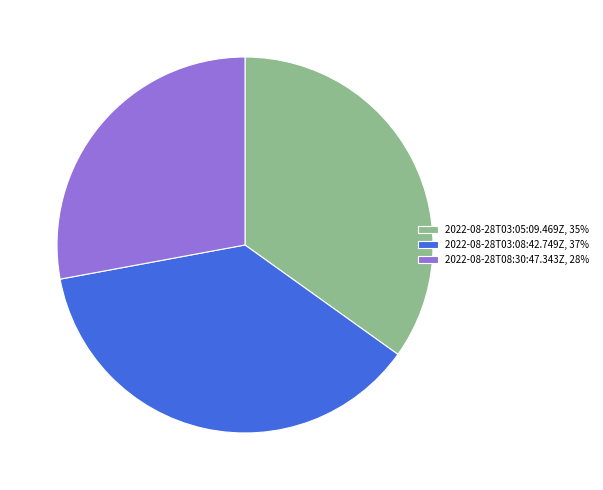

Does 2022-08-28T03:05:09.469Z, 35% represent more than half of the total?

No